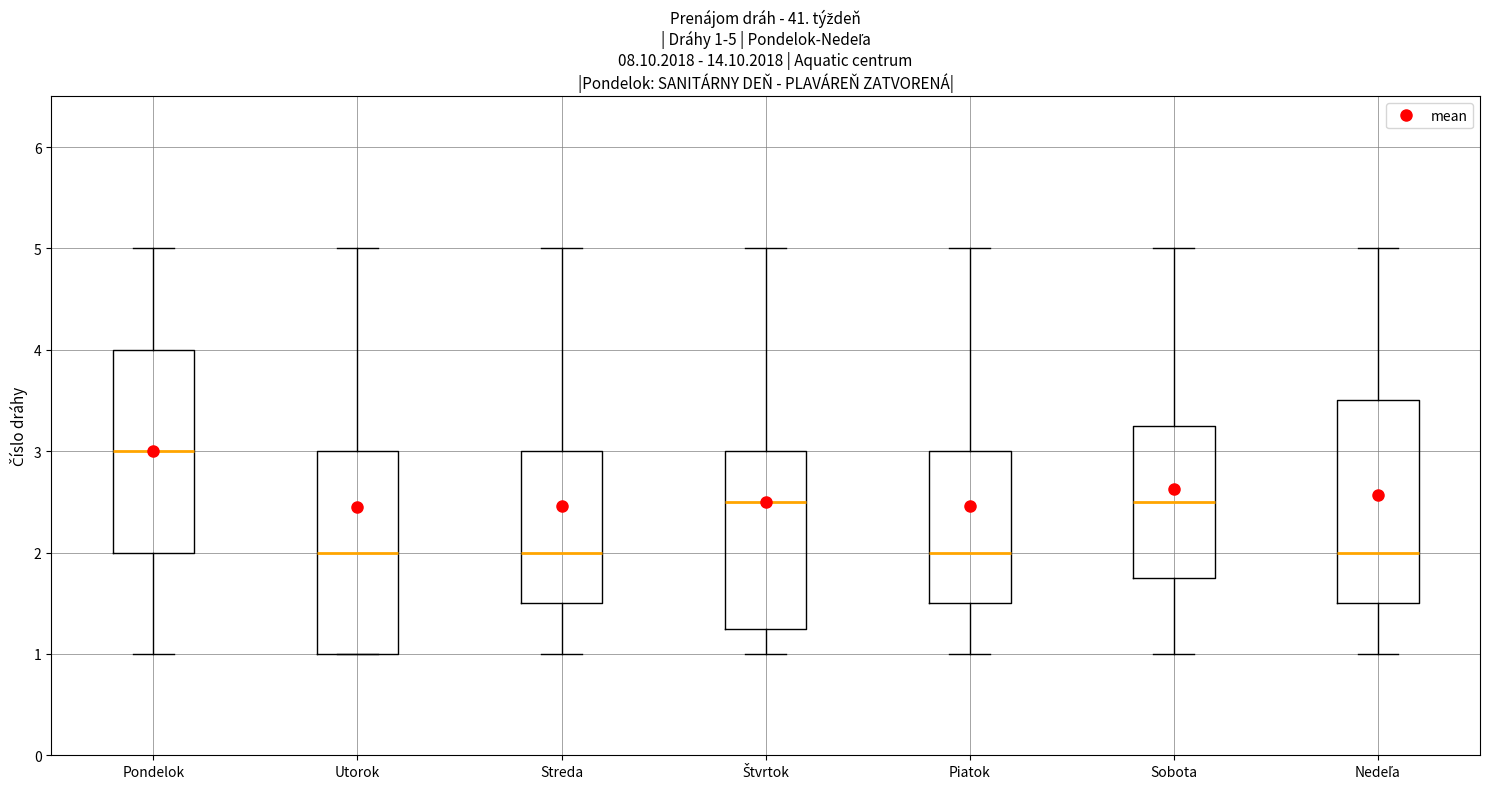

Which box's median line is the highest?

Pondelok